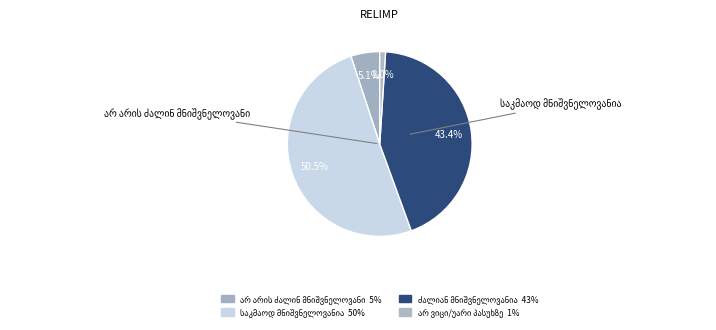

What is the change in value from ძალიან მნიშვნელოვანია to არ ვიცი/უარი პასუხზე?

-42